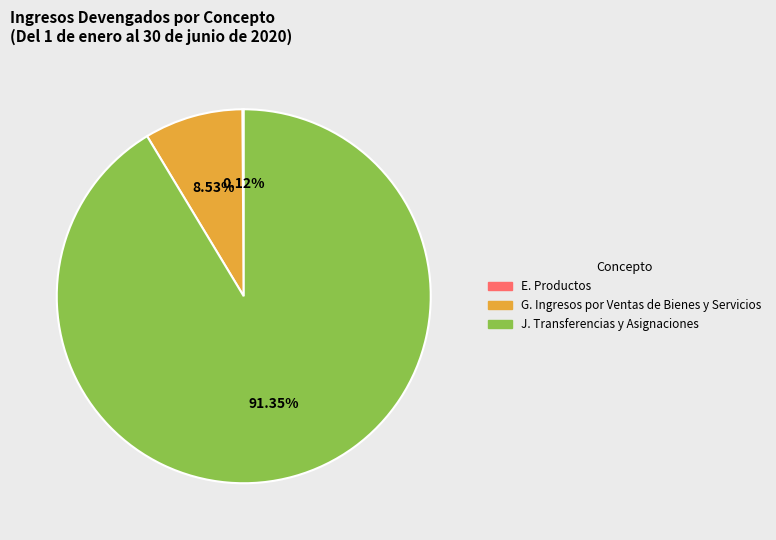

Is the sum of G. Ingresos por Ventas de Bienes y Servicios and J. Transferencias y Asignaciones greater than half?

Yes